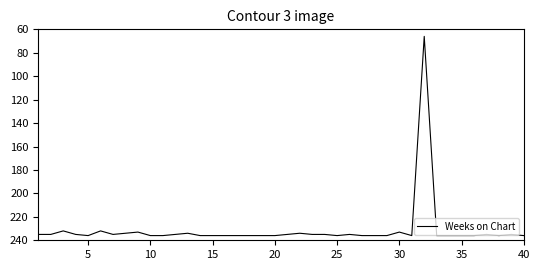

What is the greatest value displayed?

236